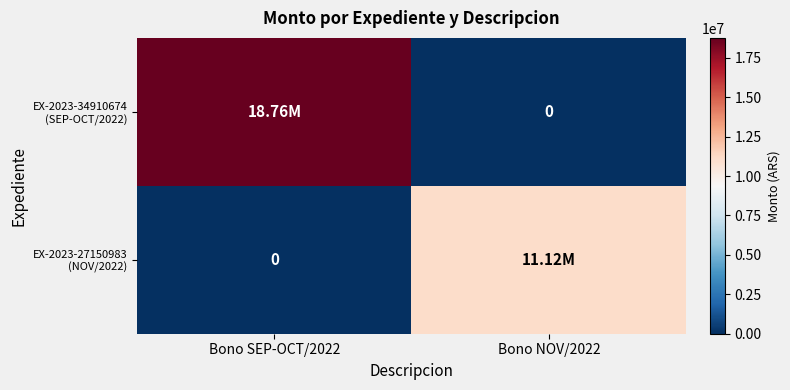

What is the difference between the highest and lowest values at Bono SEP-OCT/2022?

18761470